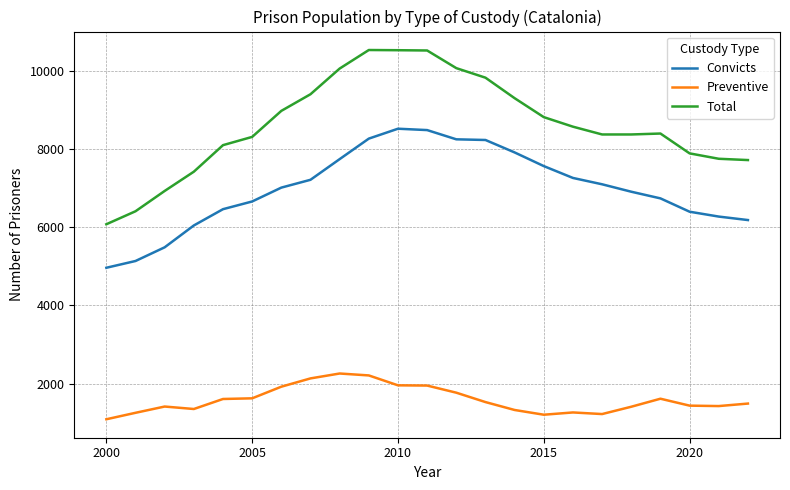

What are all the series names shown in the legend?

Convicts, Preventive, Total